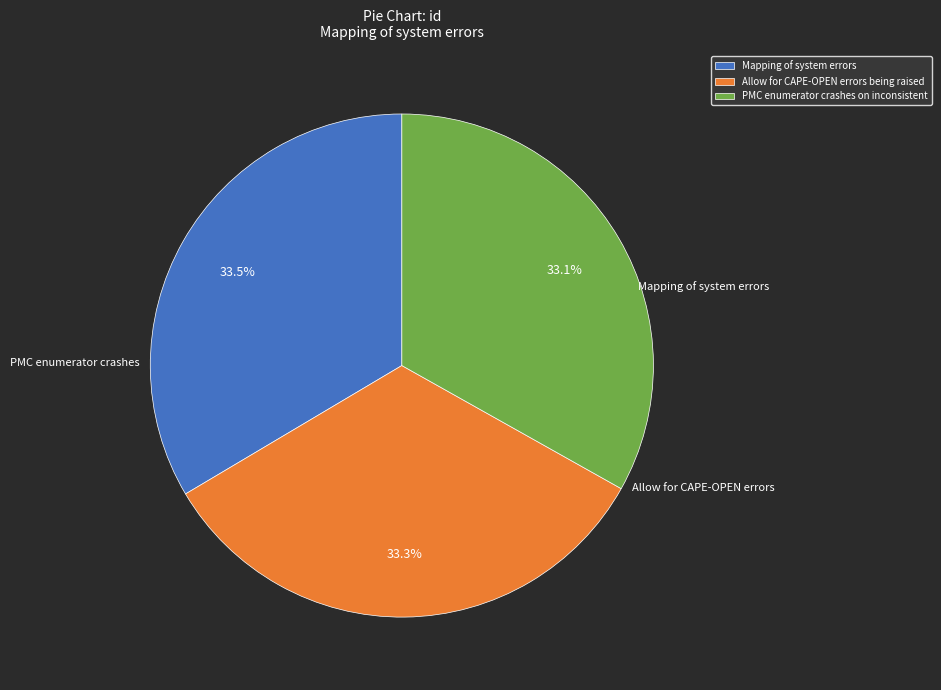

What is the total percentage of PMC enumerator crashes on inconsistent and Allow for CAPE-OPEN errors being raised?

66.5%